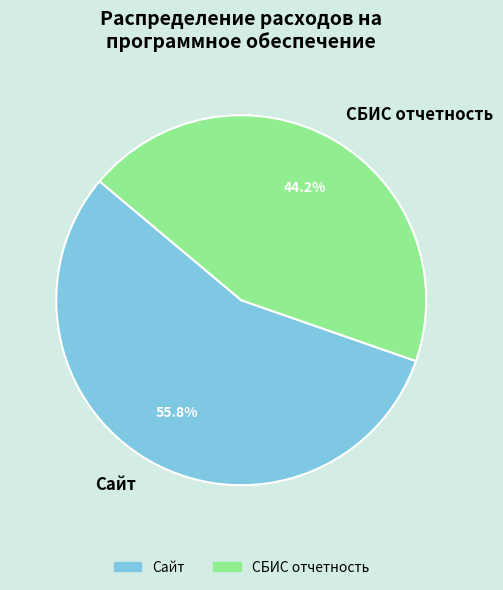

Between Сайт and СБИС отчетность, which is larger?

Сайт